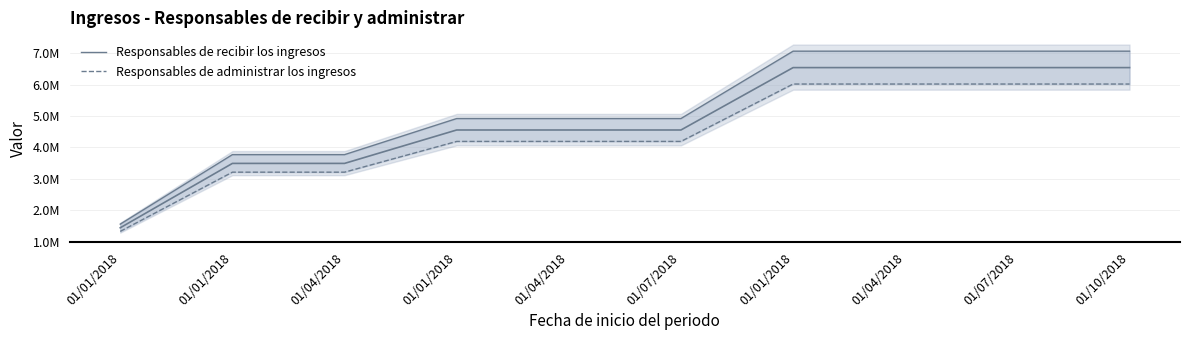

What is the approximate value of Responsables de administrar los ingresos at 01/04/2018?

4188883.3